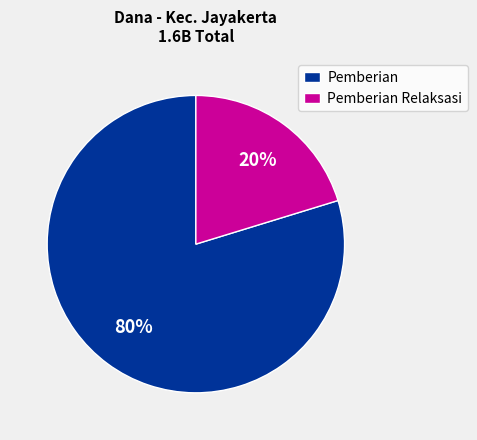

Which slice is the largest?

Pemberian